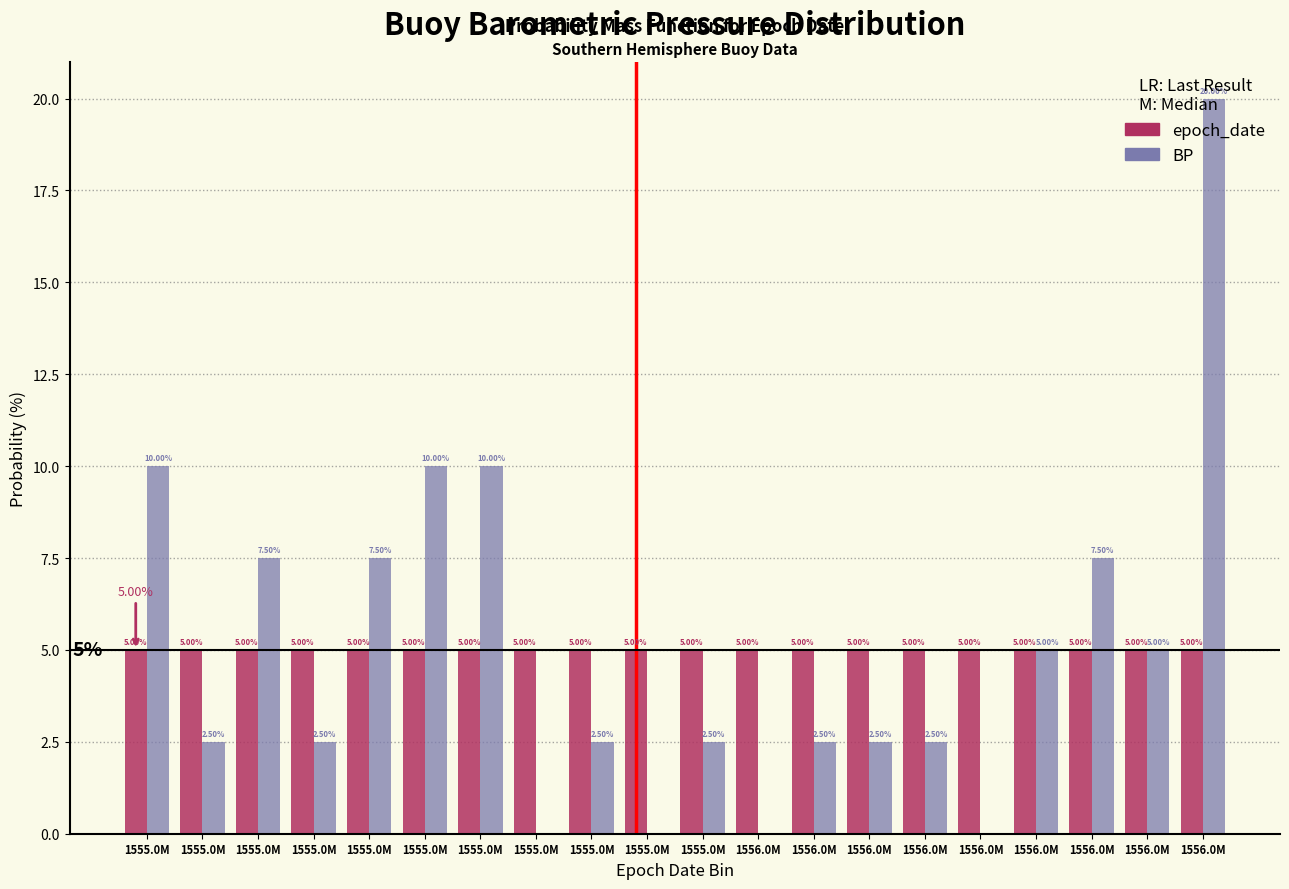

Does the chart contain stacked bars?

No